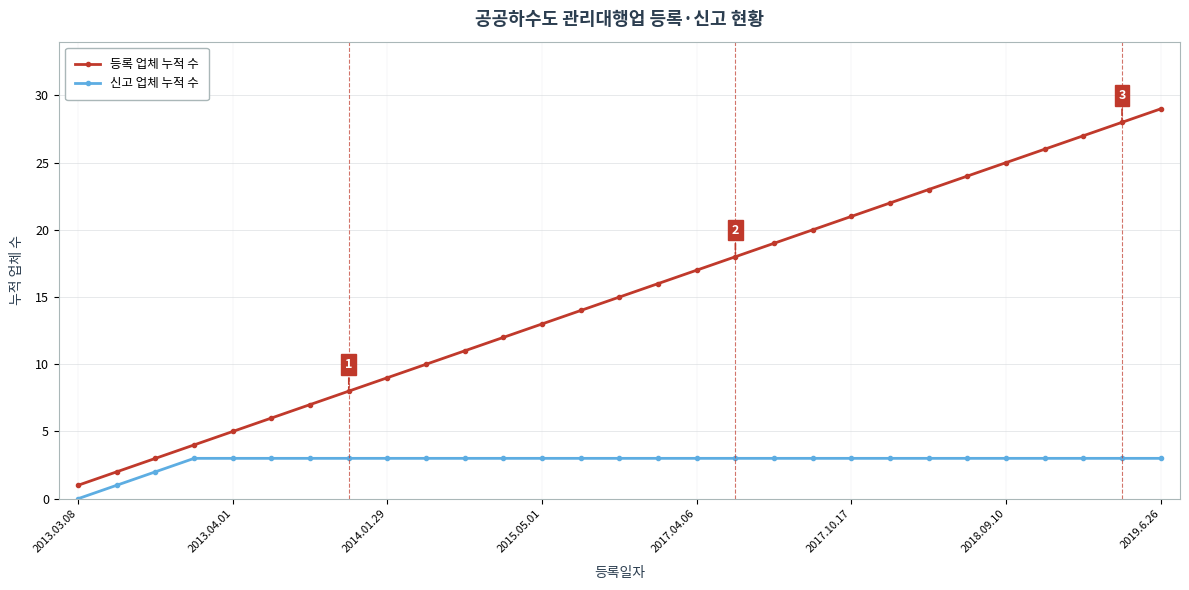

List the series in order of their peak value, highest first.

등록 업체 누적 수, 신고 업체 누적 수